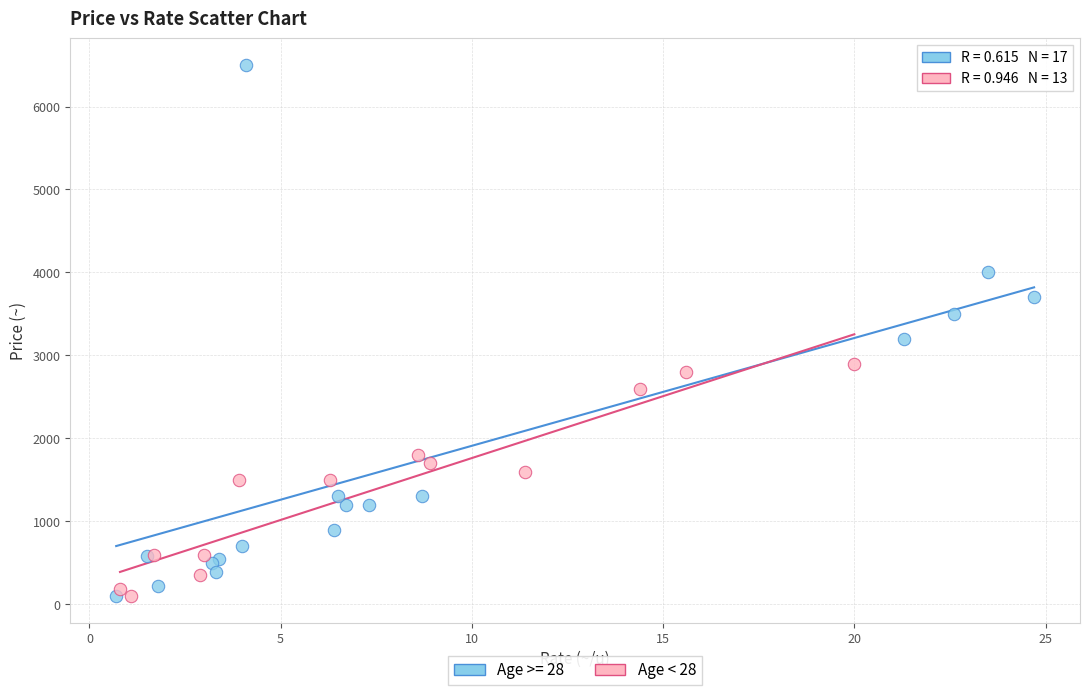

Which series contains the highest Y value?

Age >= 28